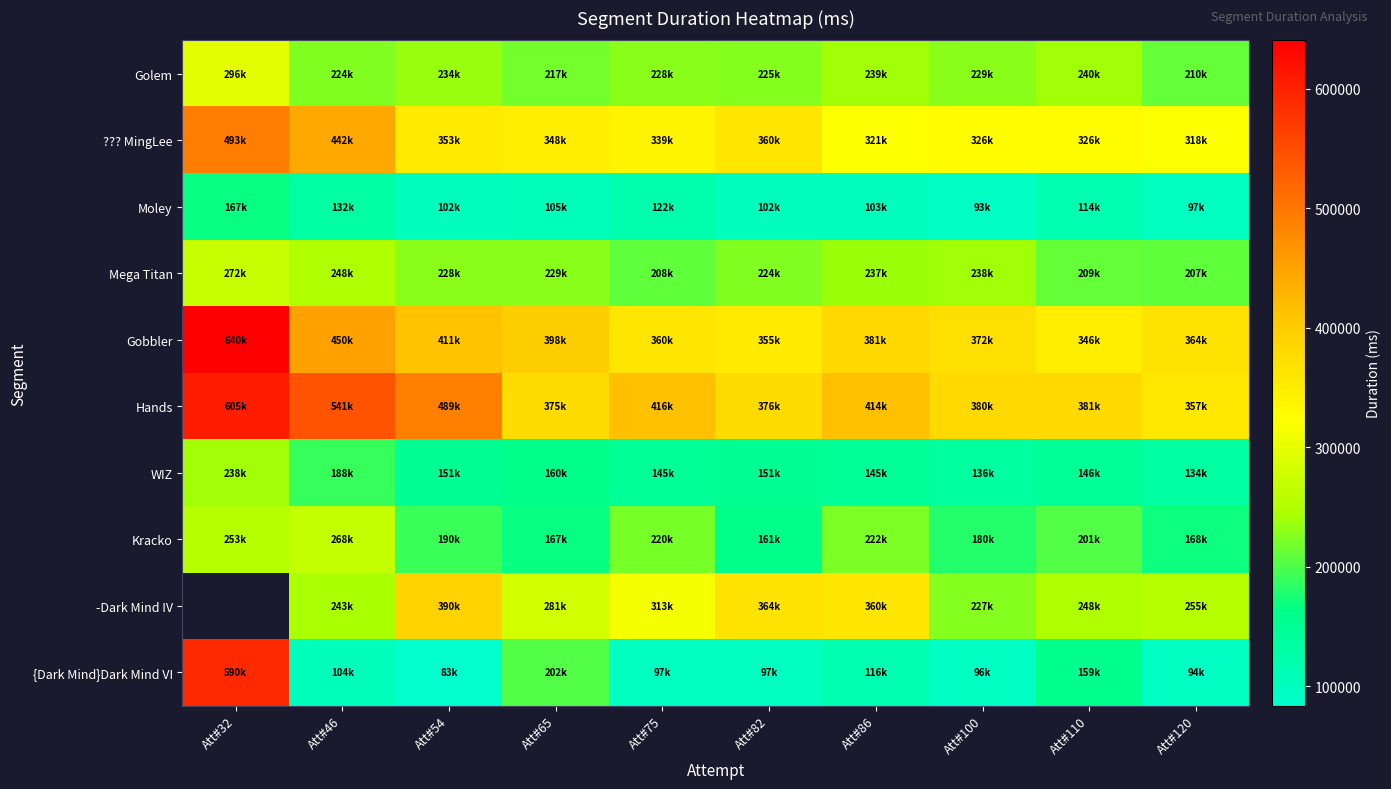

True or false: -Dark Mind IV has a value of 511604.1 at Att#54.

False